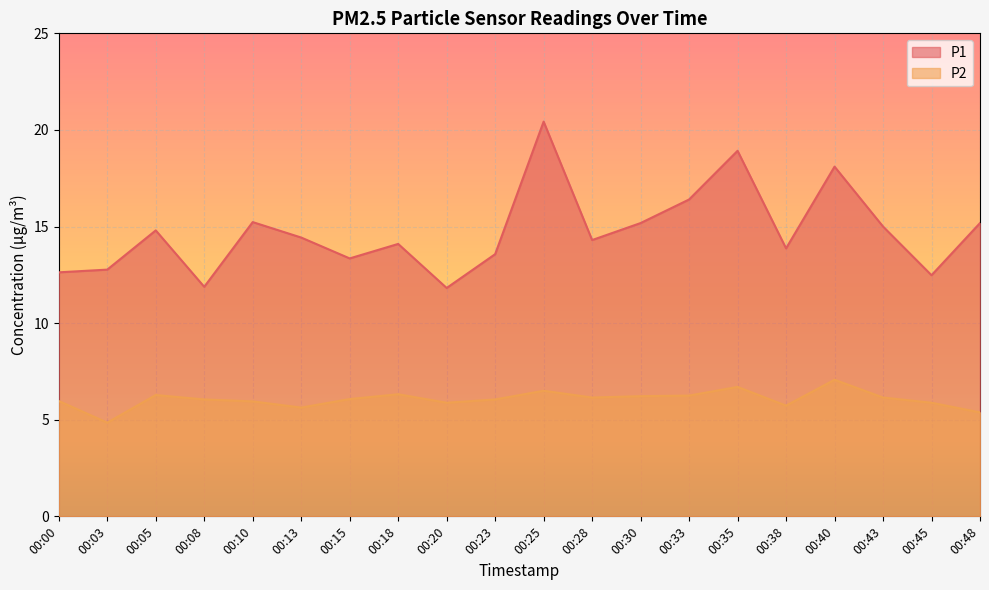

Reading left to right, list all the values displayed in this chart.

P1: 00:00=12.6	00:03=12.8	00:05=14.8	00:08=11.9	00:10=15.2	00:13=14.4	00:15=13.3	00:18=14.1	00:20=11.8	00:23=13.6	00:25=20.4	00:28=14.3	00:30=15.2	00:33=16.4	00:35=18.9	00:38=13.9	00:40=18.1	00:43=15.0	00:45=12.5	00:48=15.2
P2: 00:00=6.0	00:03=4.8	00:05=6.3	00:08=6.0	00:10=6.0	00:13=5.6	00:15=6.1	00:18=6.3	00:20=5.9	00:23=6.0	00:25=6.5	00:28=6.2	00:30=6.2	00:33=6.2	00:35=6.7	00:38=5.7	00:40=7.1	00:43=6.2	00:45=5.9	00:48=5.4